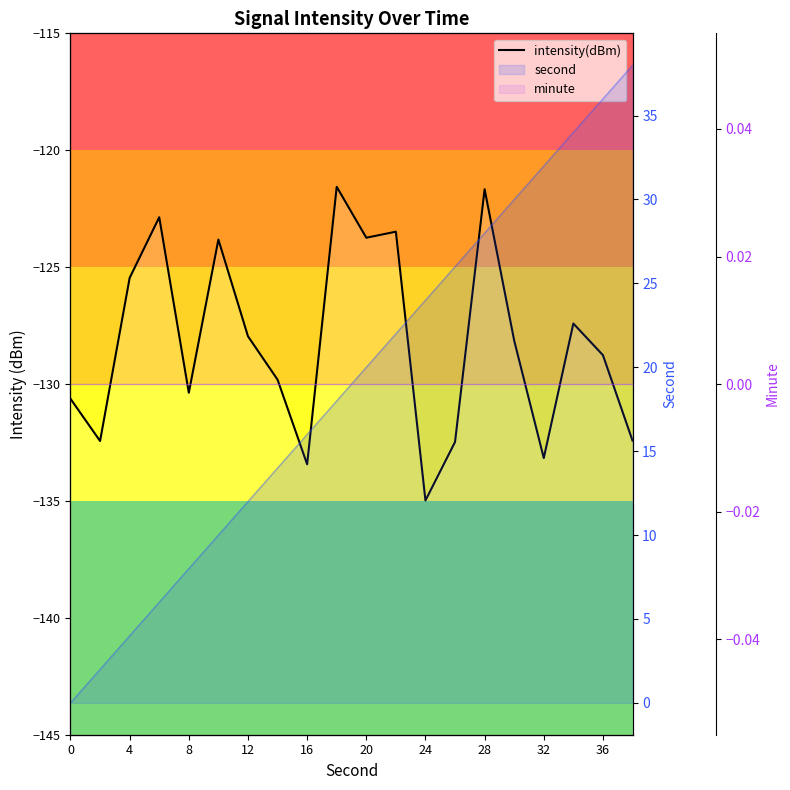

How many data points are above -128?

9